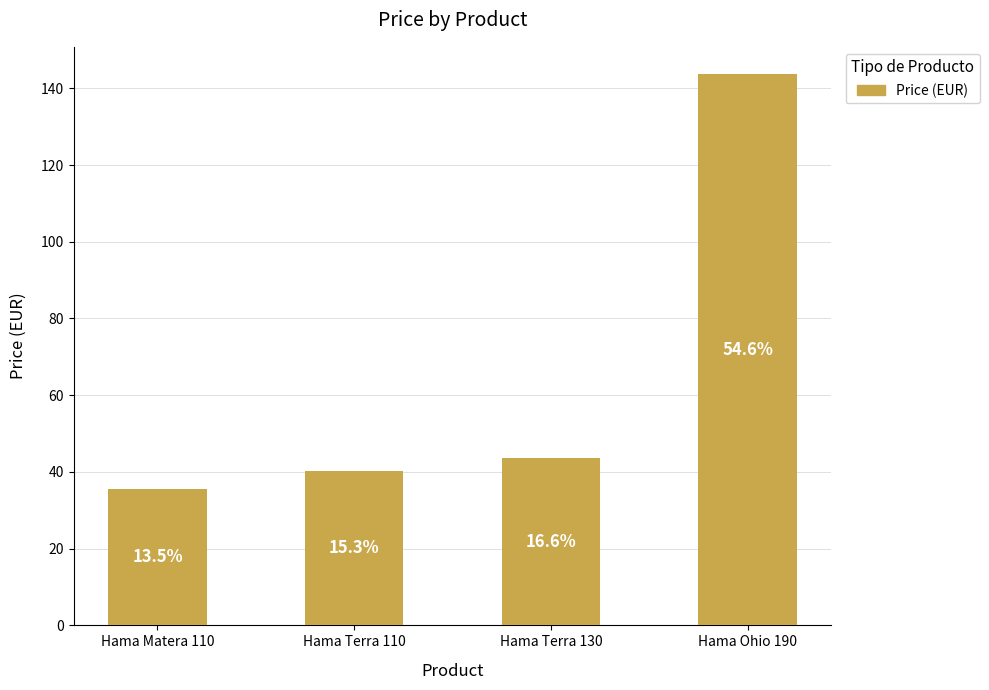

Reading right to left, list all the values displayed in this chart.

143.6	43.7	40.3	35.5